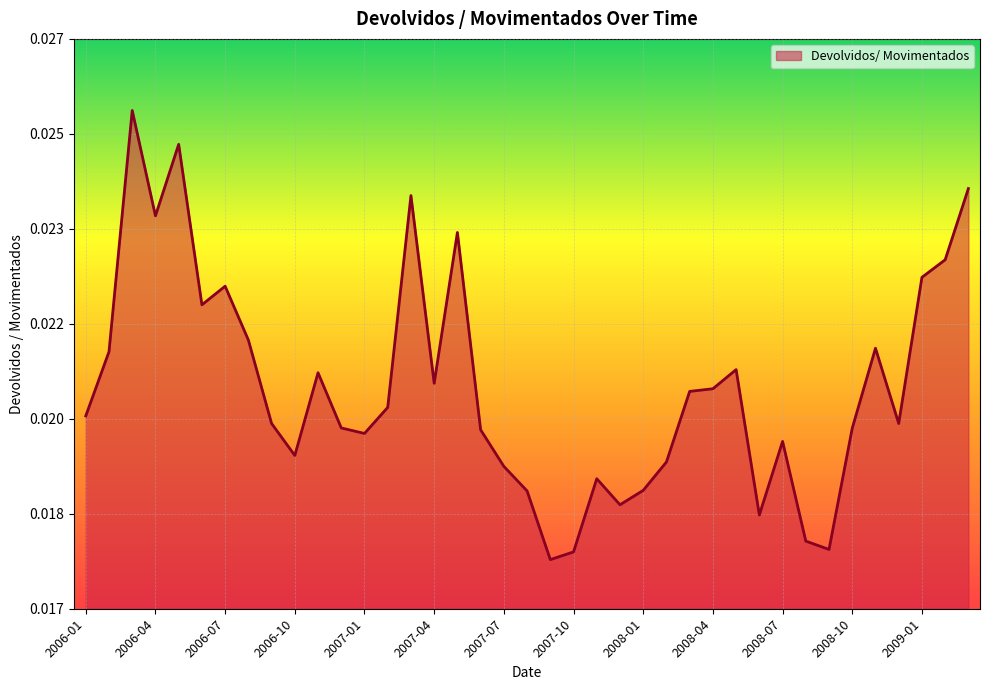

Reading left to right, list all the values displayed in this chart.

2006-01=0.0	2006-02=0.0	2006-03=0.0	2006-04=0.0	2006-05=0.0	2006-06=0.0	2006-07=0.0	2006-08=0.0	2006-09=0.0	2006-10=0.0	2006-11=0.0	2006-12=0.0	2007-01=0.0	2007-02=0.0	2007-03=0.0	2007-04=0.0	2007-05=0.0	2007-06=0.0	2007-07=0.0	2007-08=0.0	2007-09=0.0	2007-10=0.0	2007-11=0.0	2007-12=0.0	2008-01=0.0	2008-02=0.0	2008-03=0.0	2008-04=0.0	2008-05=0.0	2008-06=0.0	2008-07=0.0	2008-08=0.0	2008-09=0.0	2008-10=0.0	2008-11=0.0	2008-12=0.0	2009-01=0.0	2009-02=0.0	2009-03=0.0